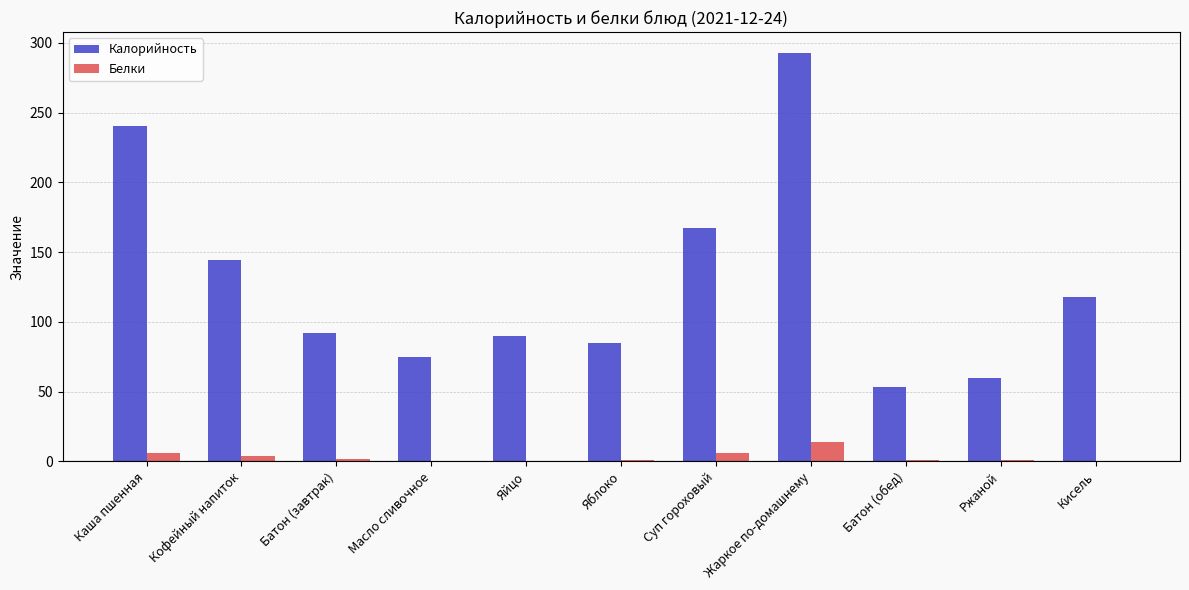

At which label is Калорийность closest to 173?

Суп гороховый